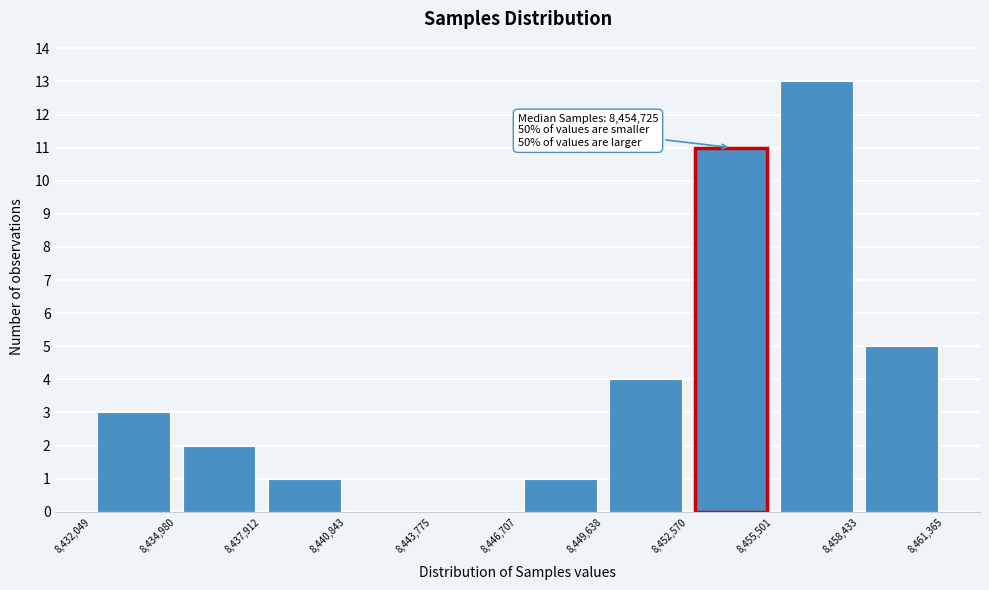

Which range on the x-axis has the tallest bar?

8,455,501 to 8,458,433